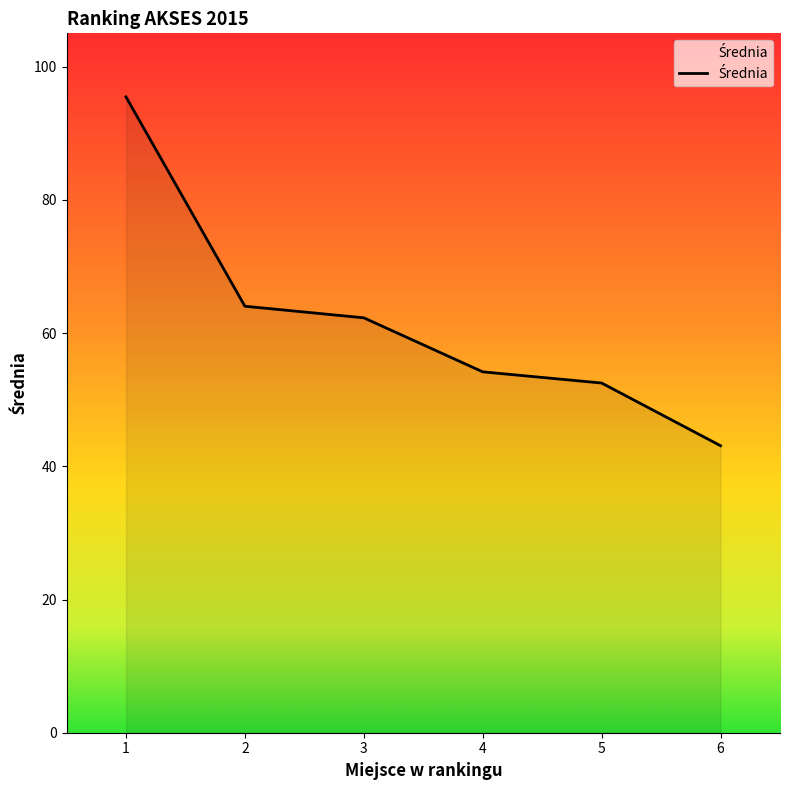

What is the maximum value shown in the chart?

95.5